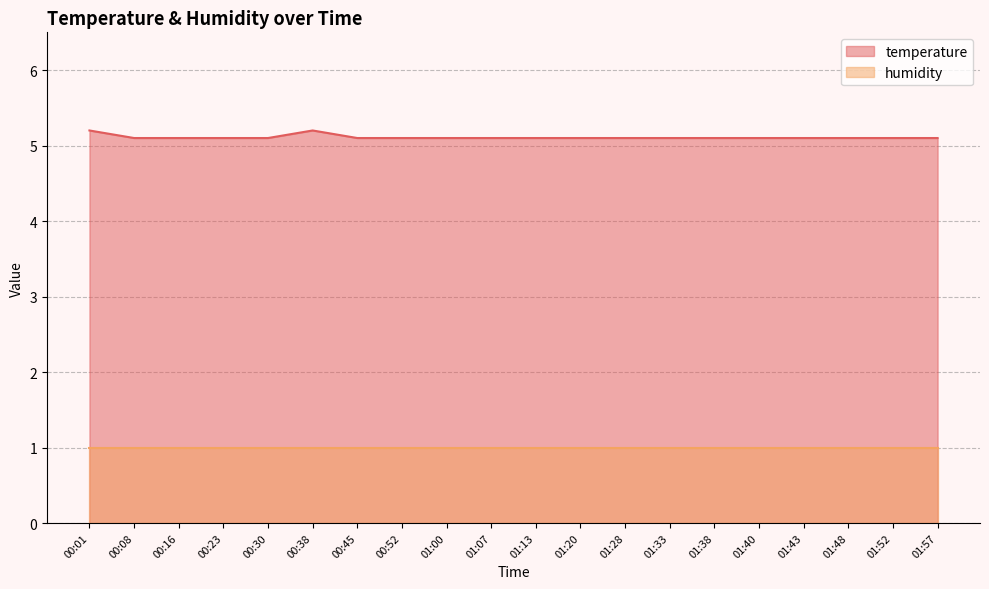

What is the smallest value displayed?

1.0